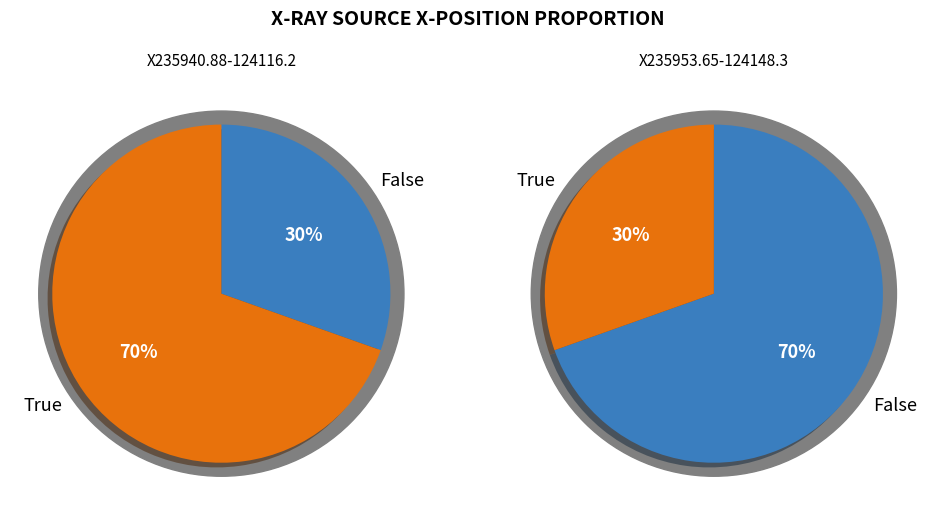

Is there any slice that represents more than half of the pie?

Yes